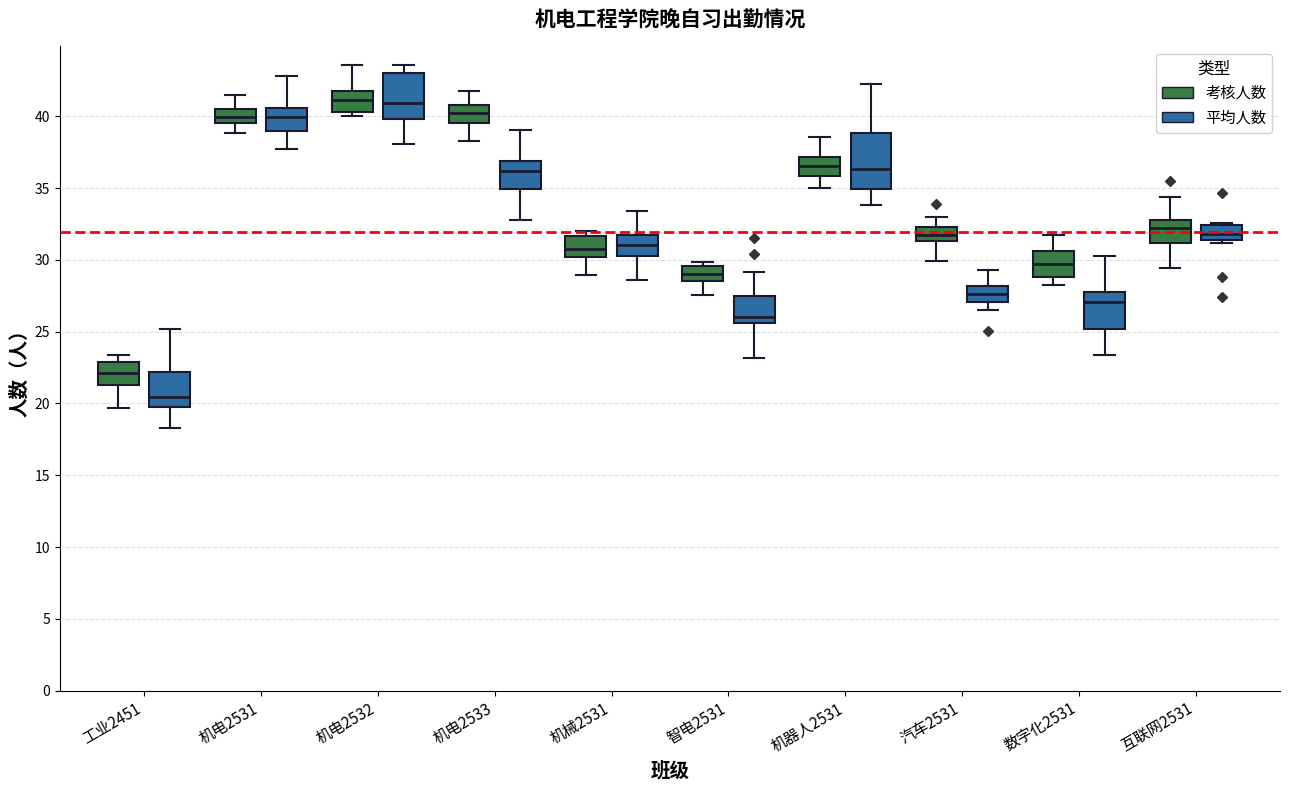

Where is the upper edge of the box for 工业2451 (平均人数) on the y-axis? The values are not printed on the chart, so give them approximately, as read against the axis.

22.0